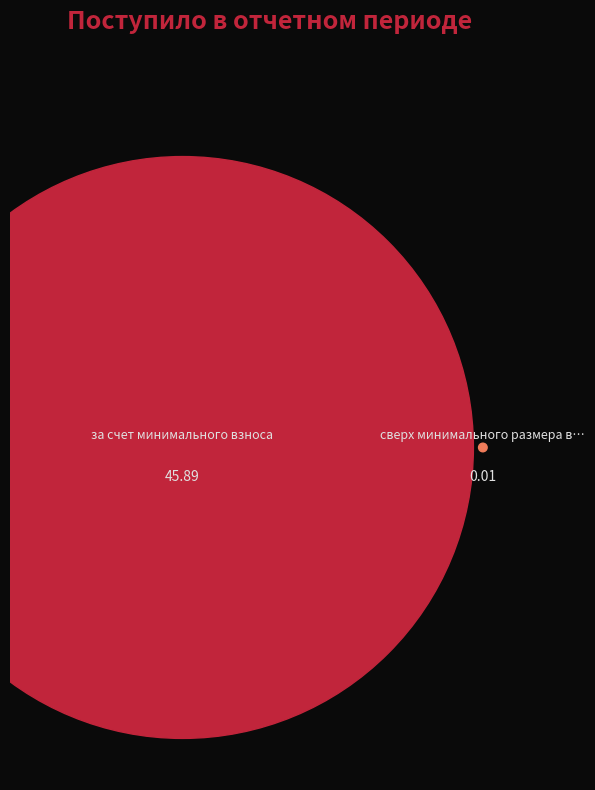

To the nearest percent, what is the difference between the largest and smallest slice percentages?

100%